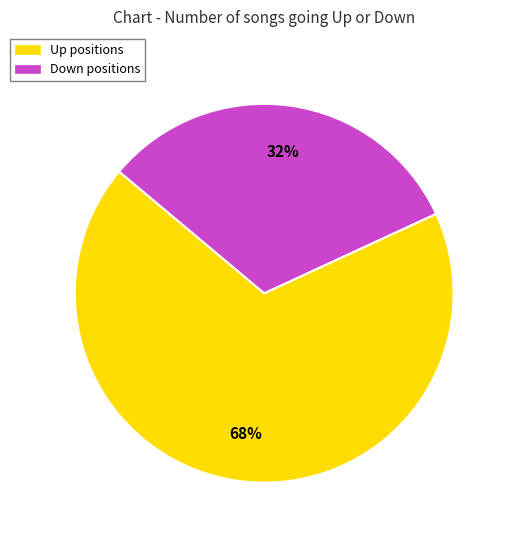

Is Up the majority of the pie?

Yes